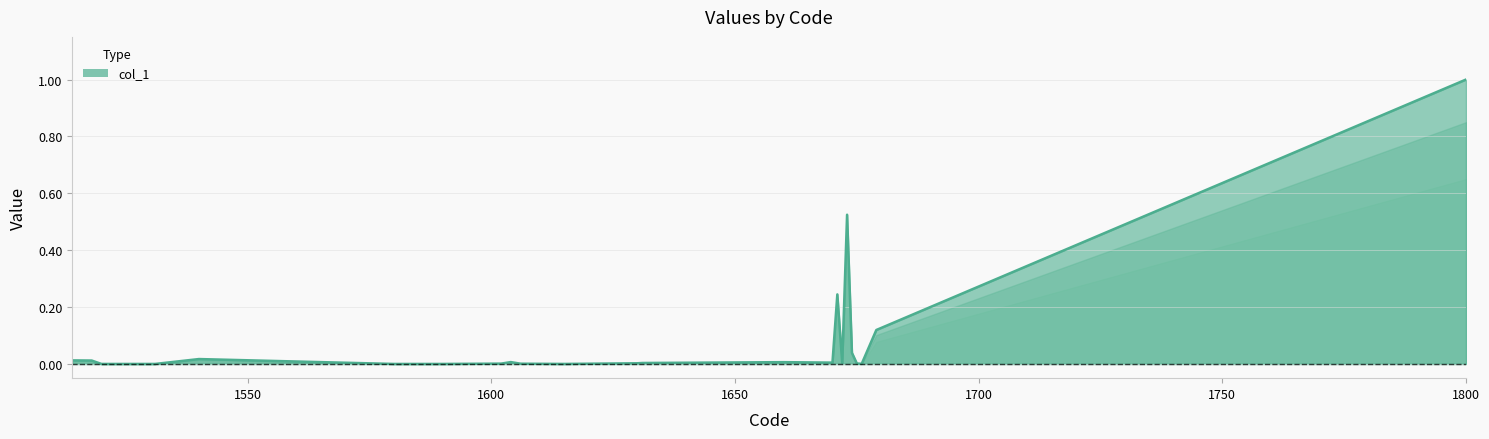

True or false: there are more than 0 points higher than both neighbors.

True